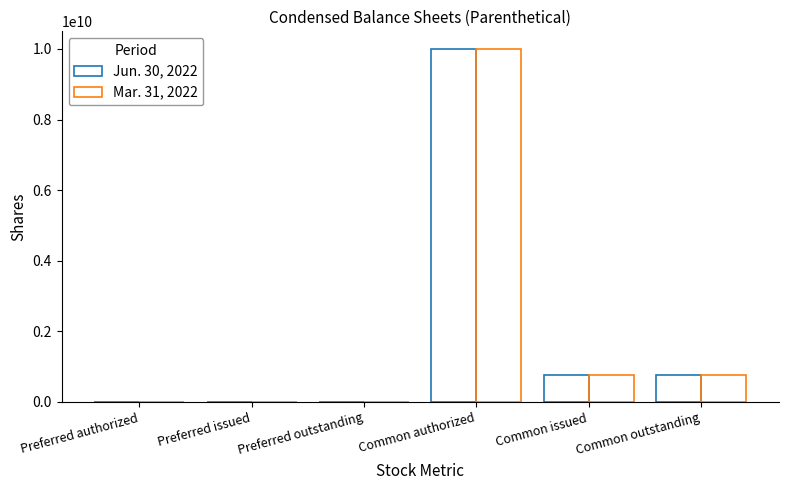

What are all the series names shown in the legend?

Jun. 30, 2022, Mar. 31, 2022